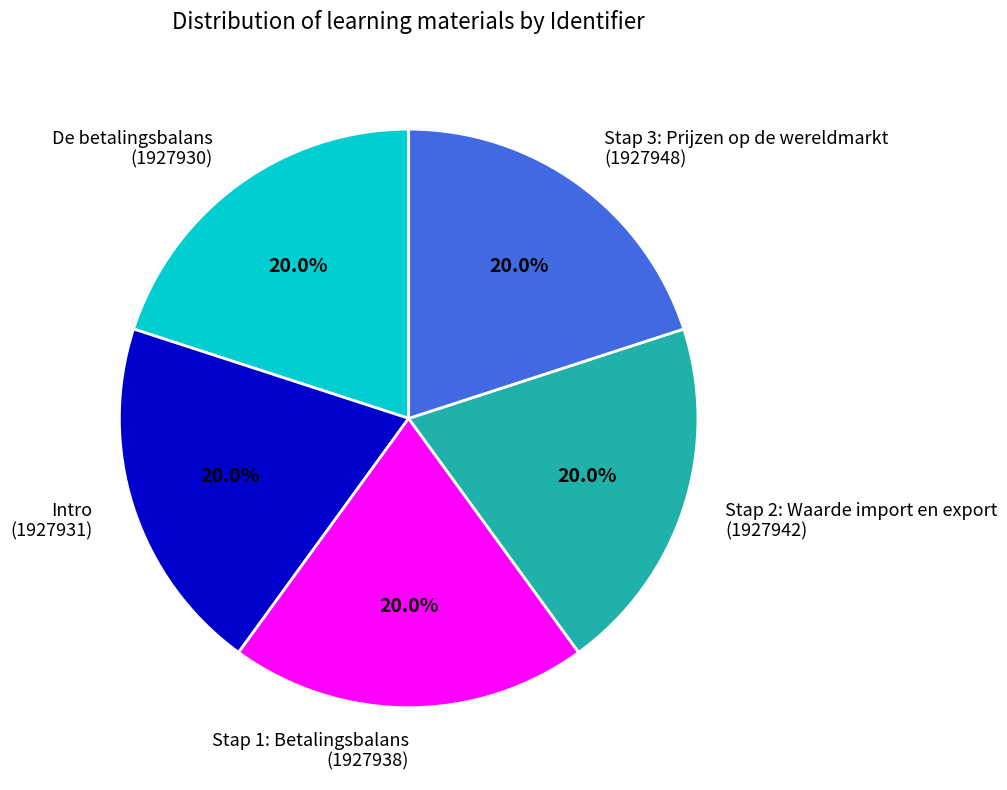

Approximately how many times larger is the value at Stap 2: Waarde import en export compared to Stap 1: Betalingsbalans?

1.0